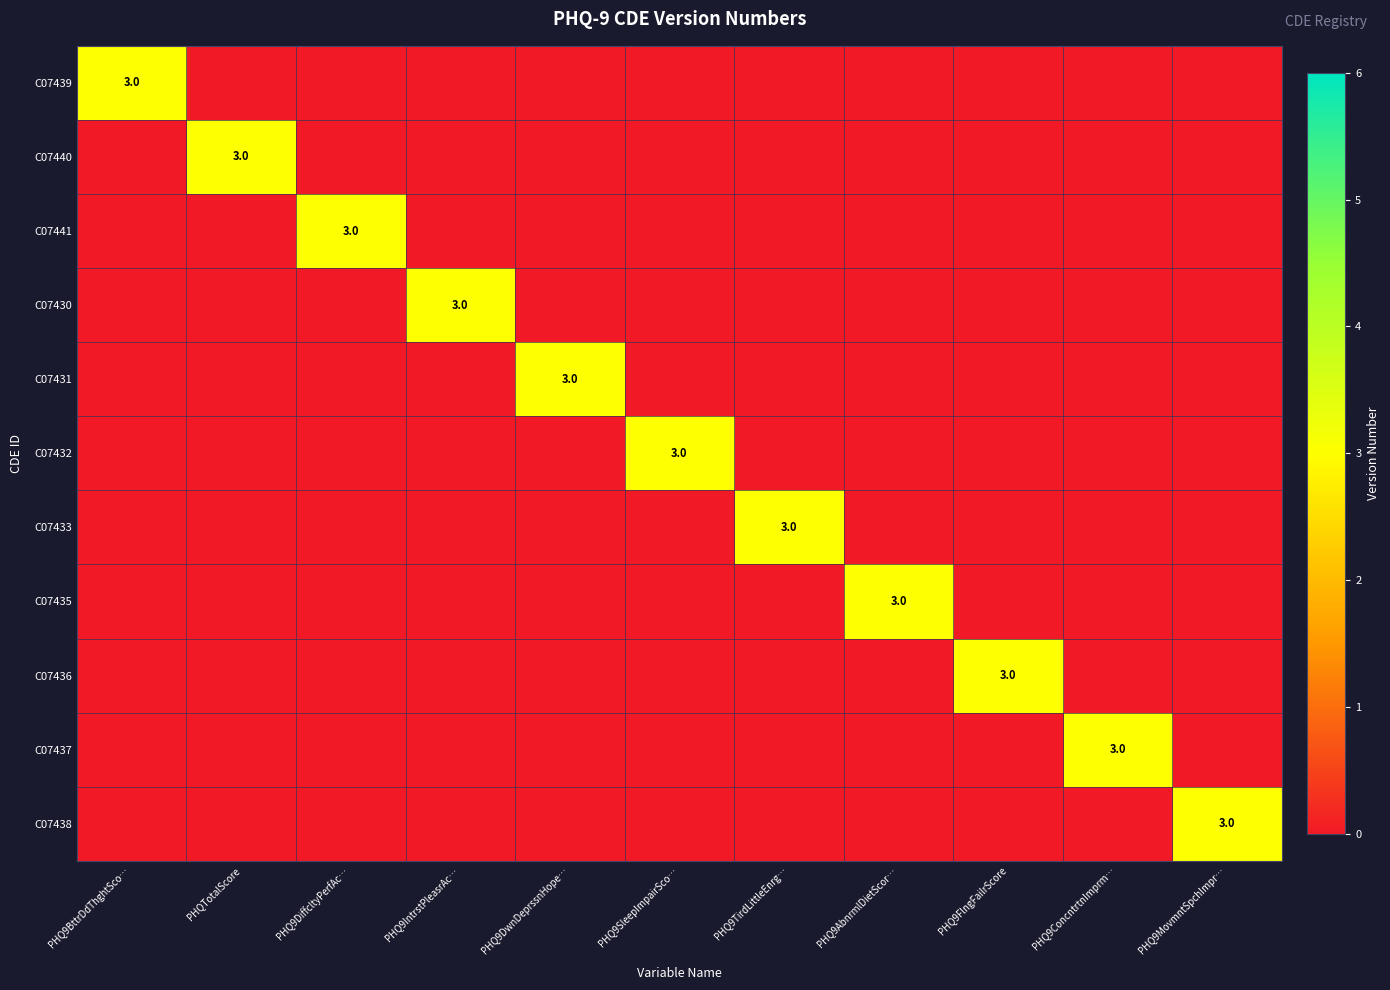

At which category is the sum across all series the highest?

PHQ9BttrDdThghtSco…